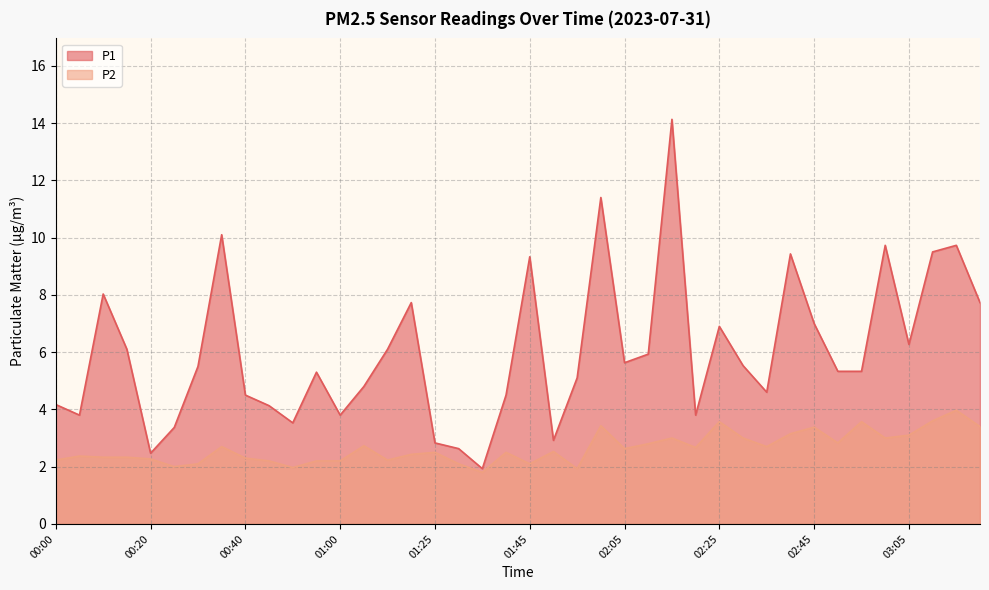

In P1, how many points are higher than both neighbors (excluding endpoints)?

11